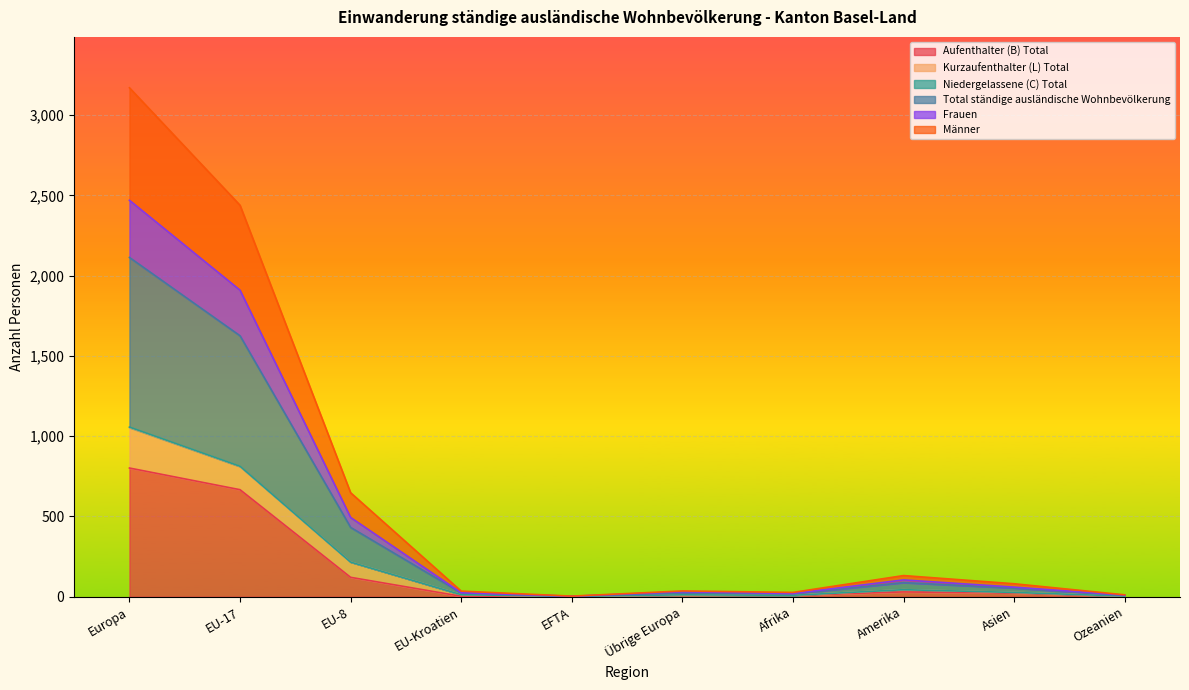

At which label does Aufenthalter (B) Total reach its peak?

Europa